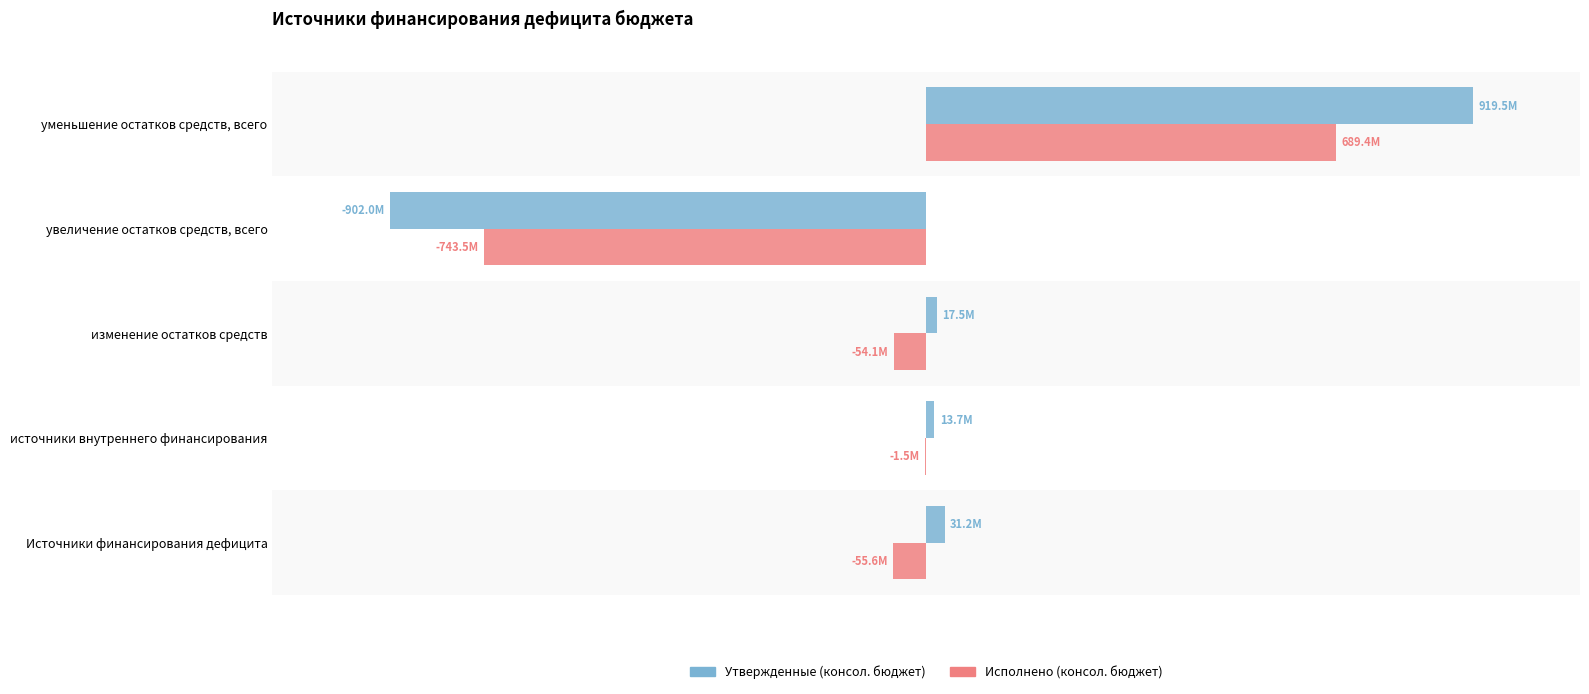

What are all the series names shown in the legend?

Утвержденные (консол. бюджет), Исполнено (консол. бюджет)